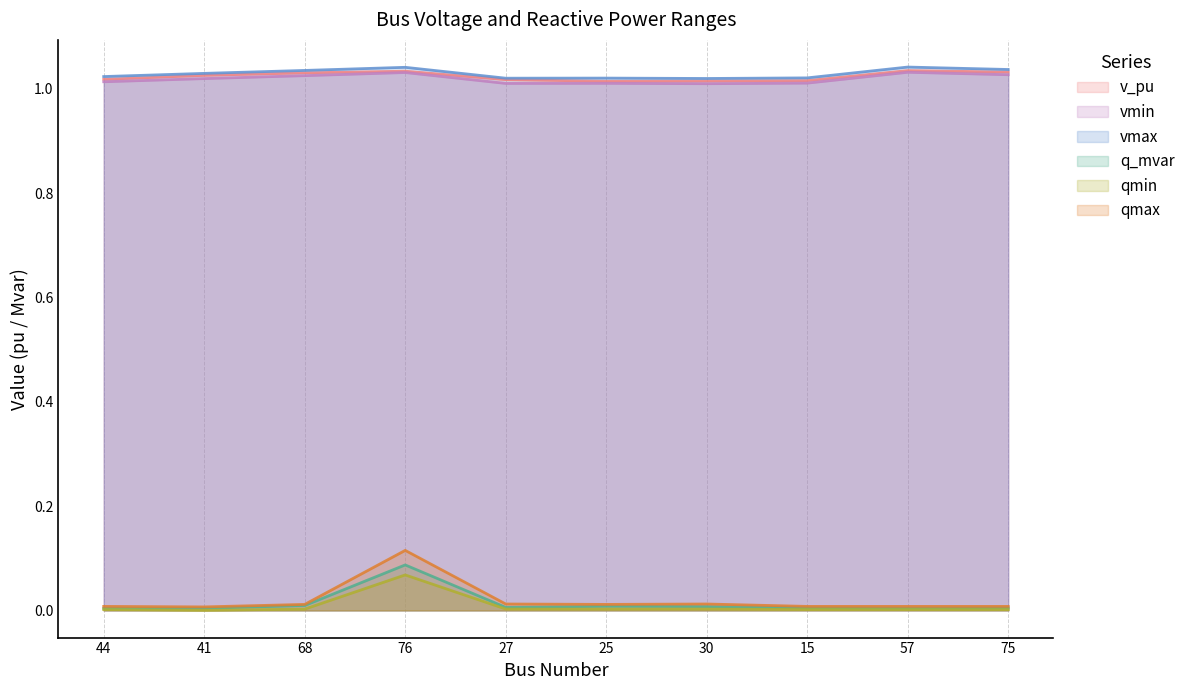

Is the value of qmax at 75 greater than the value of qmin at 57?

Yes